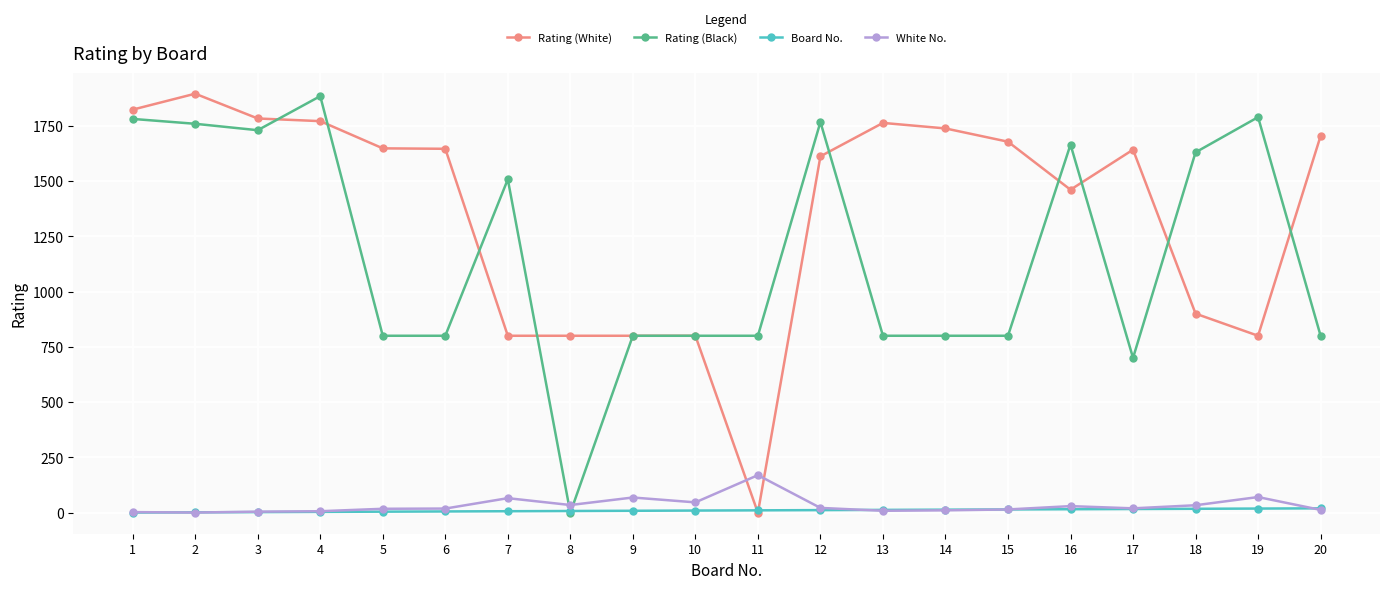

Is the value of Rating (White) at 20 greater than the value of Board No. at 10?

Yes